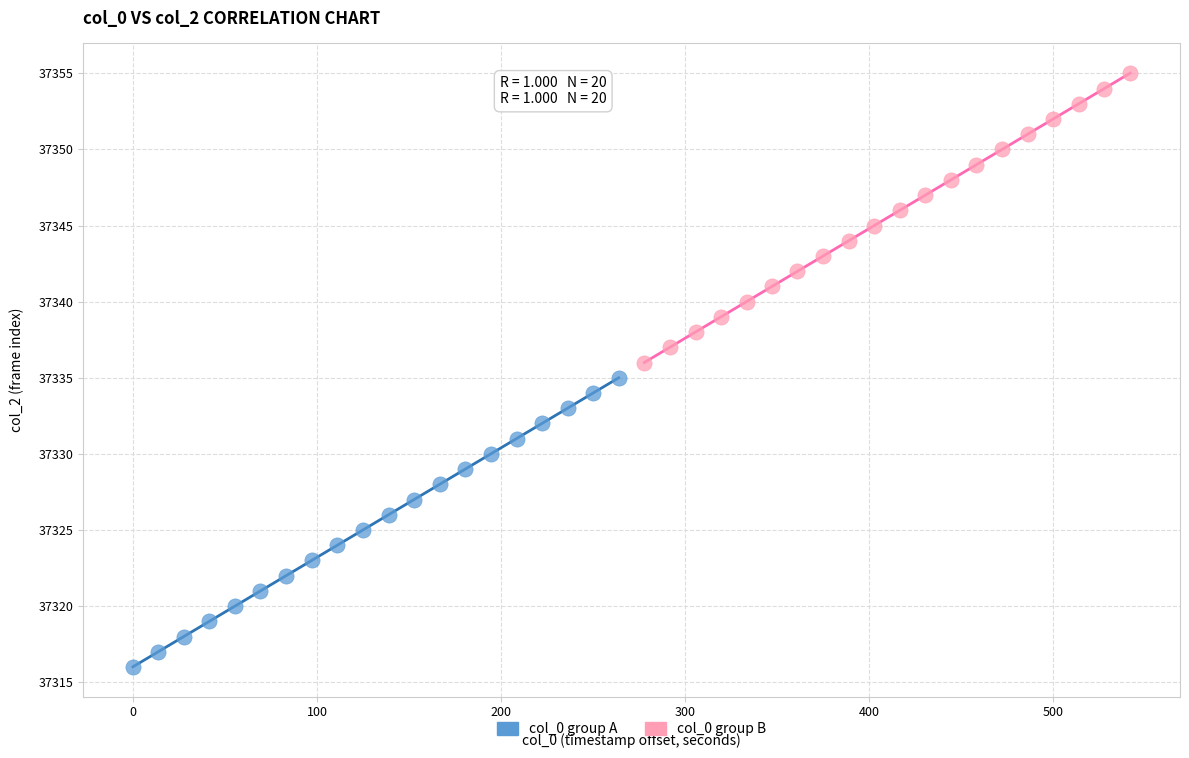

Which series contains the lowest Y value?

col_0 group A